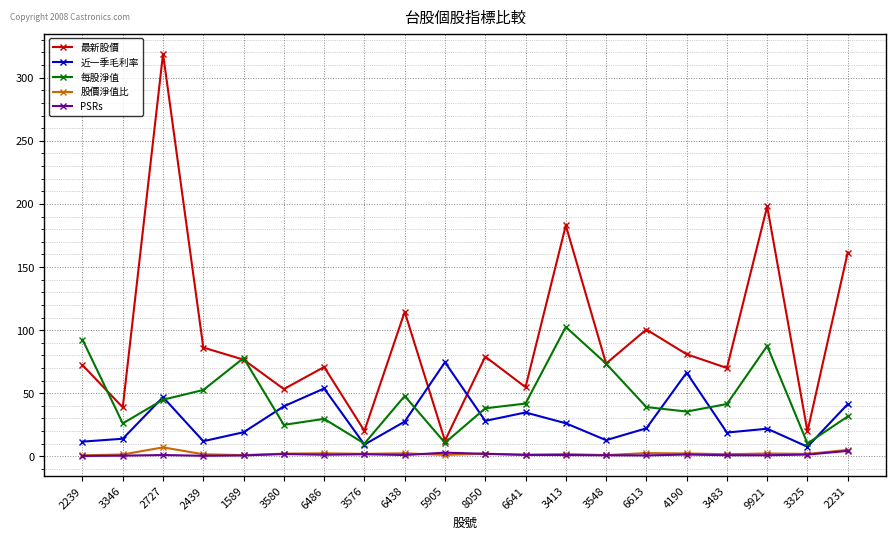

What is the difference between the highest and lowest values at 3580?

51.5